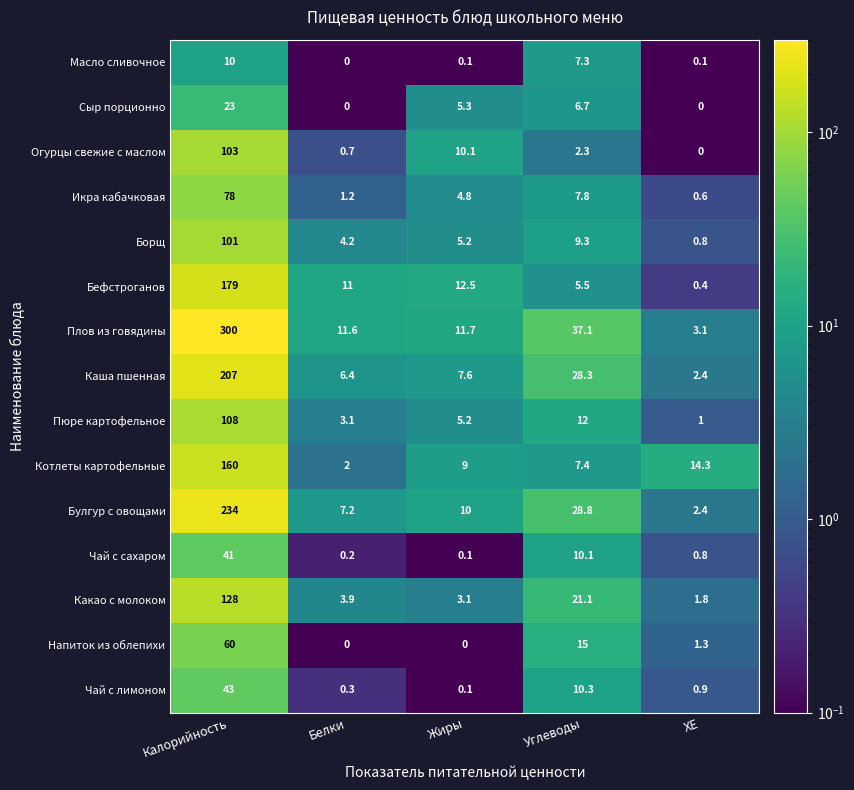

How many data points does each series have?

5